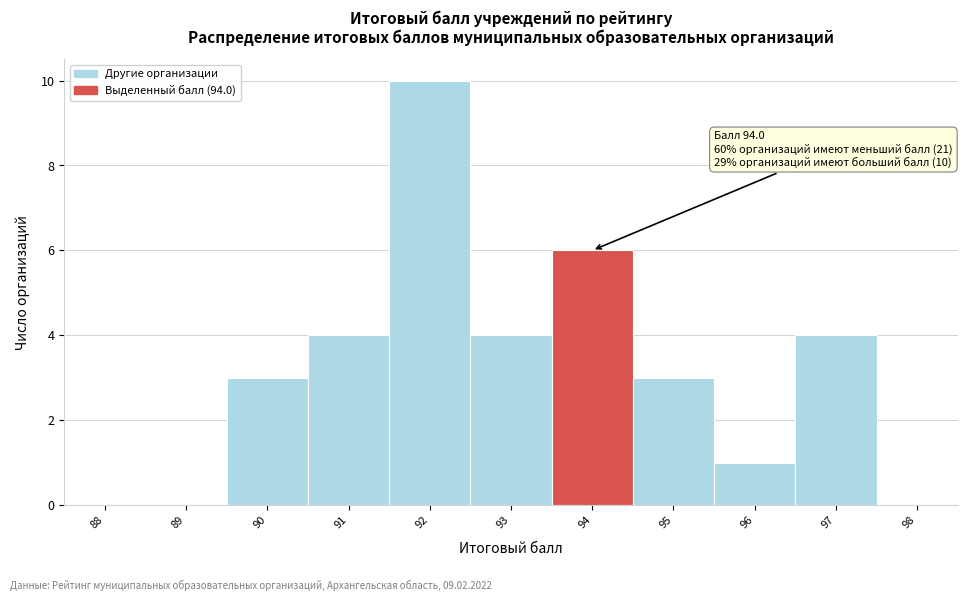

Reading left to right, transcribe all the data shown in this chart.

88=0	89=0	90=3	91=4	92=10	93=4	94=6	95=3	96=1	97=4	98=0